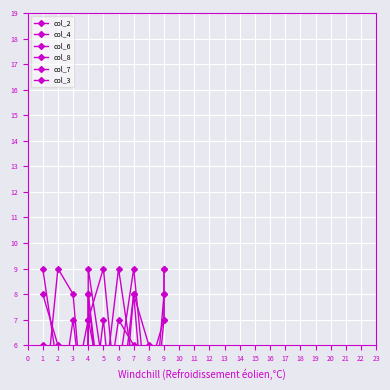

Where do col_8 and col_7 first cross each other?

1 and 2